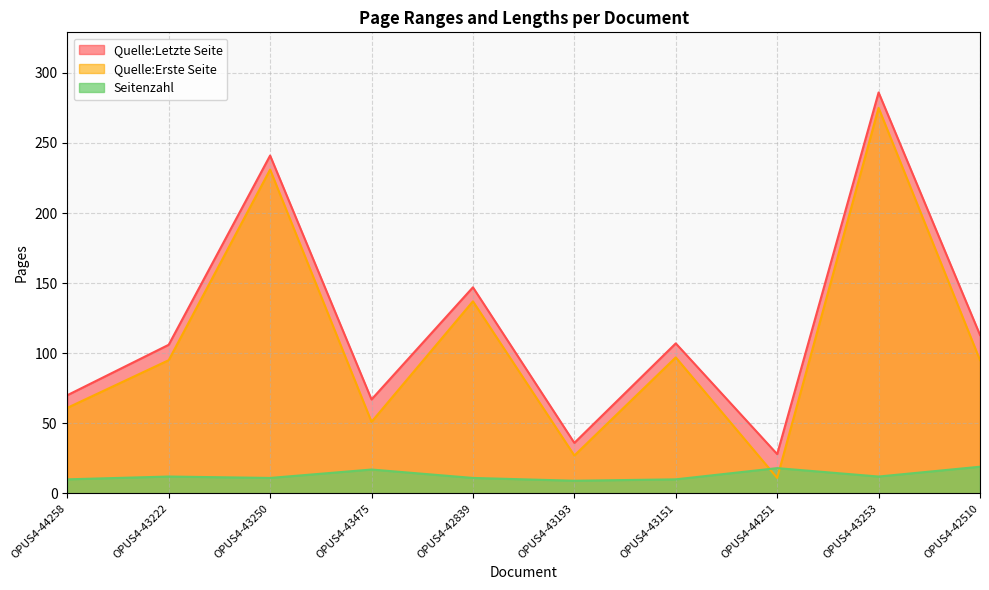

Where is the first local minimum for Quelle:Letzte Seite?

OPUS4-43475